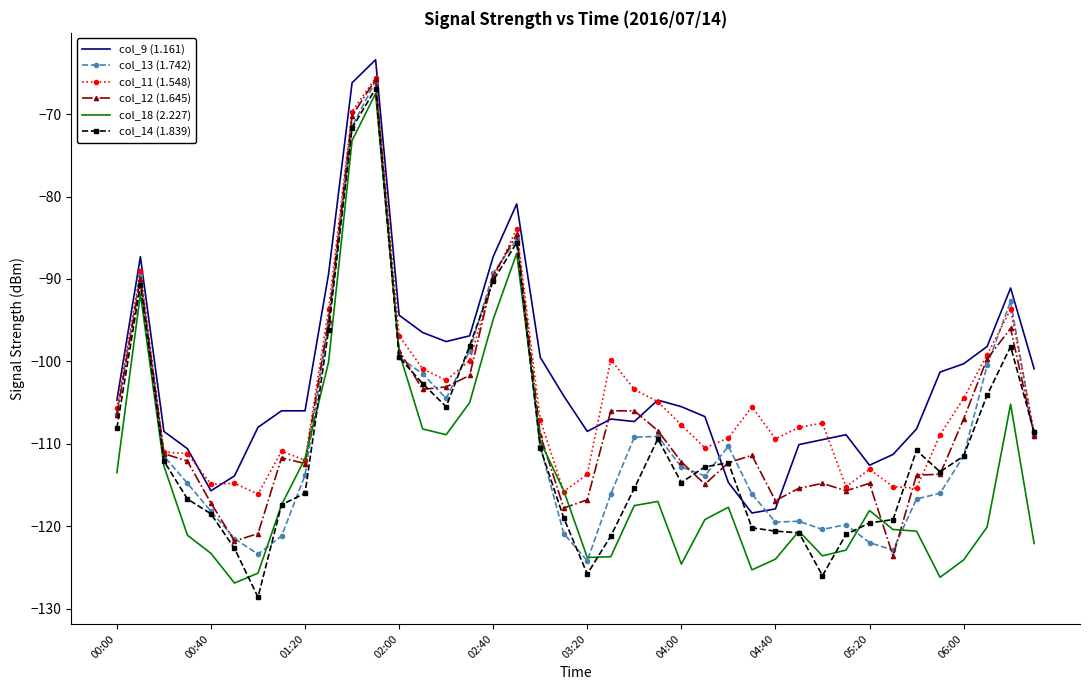

True or false: col_12 (1.645) has more than 0 points higher than both neighbors.

True